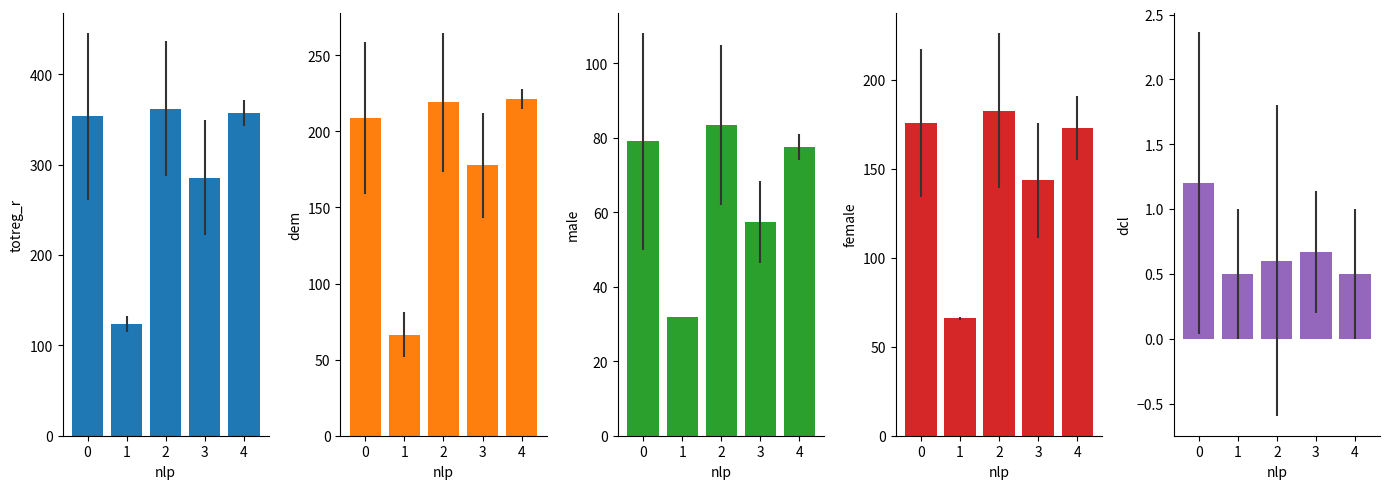

Is the value of totreg_r at 3 greater than the value of male at 3?

Yes